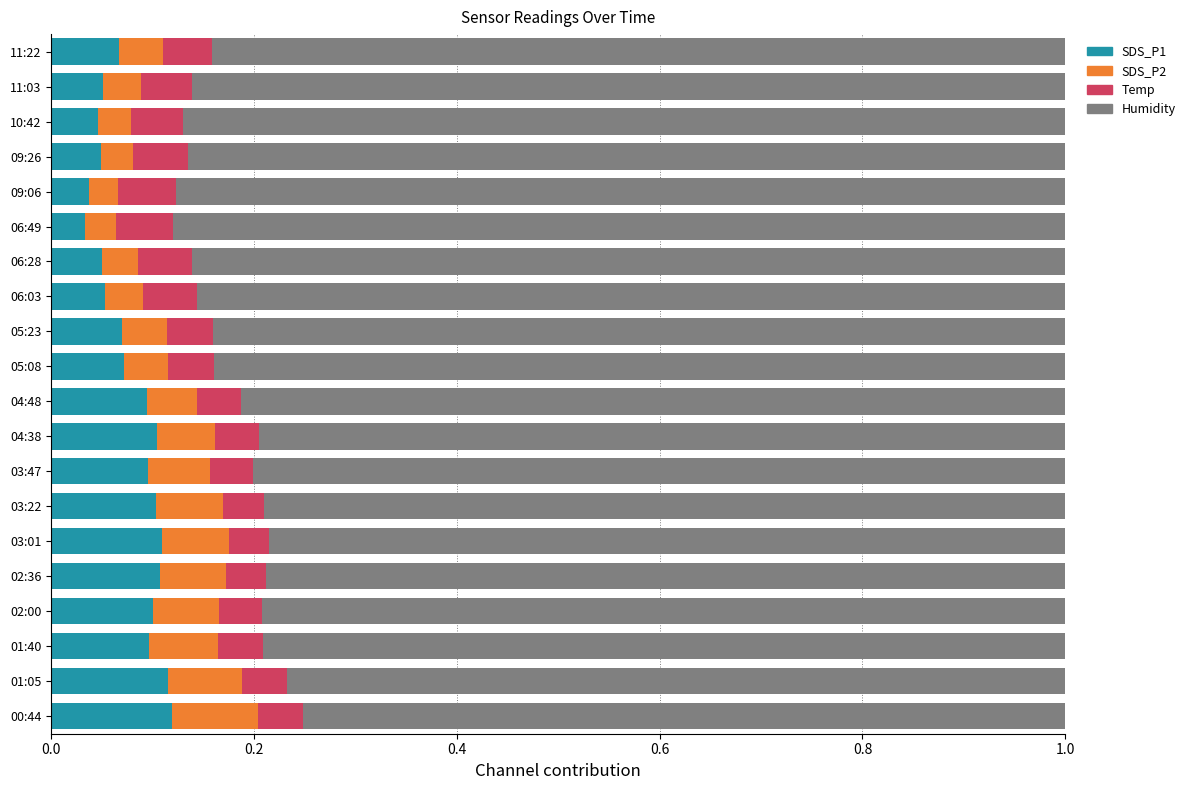

The SDS_P1 series shows 0.1 at 00:44. True or false?

True